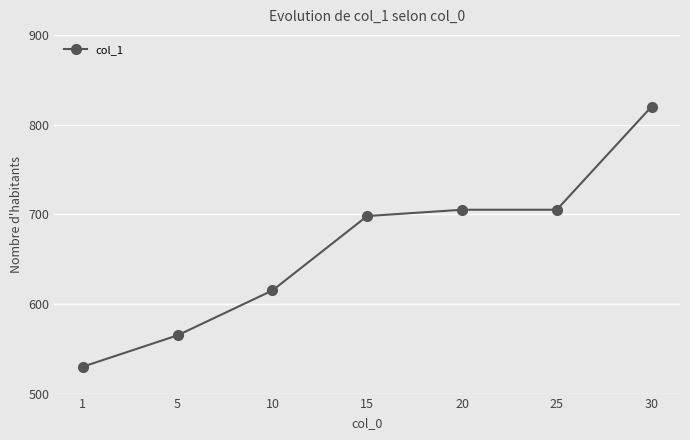

What value does the data have at 20?

705